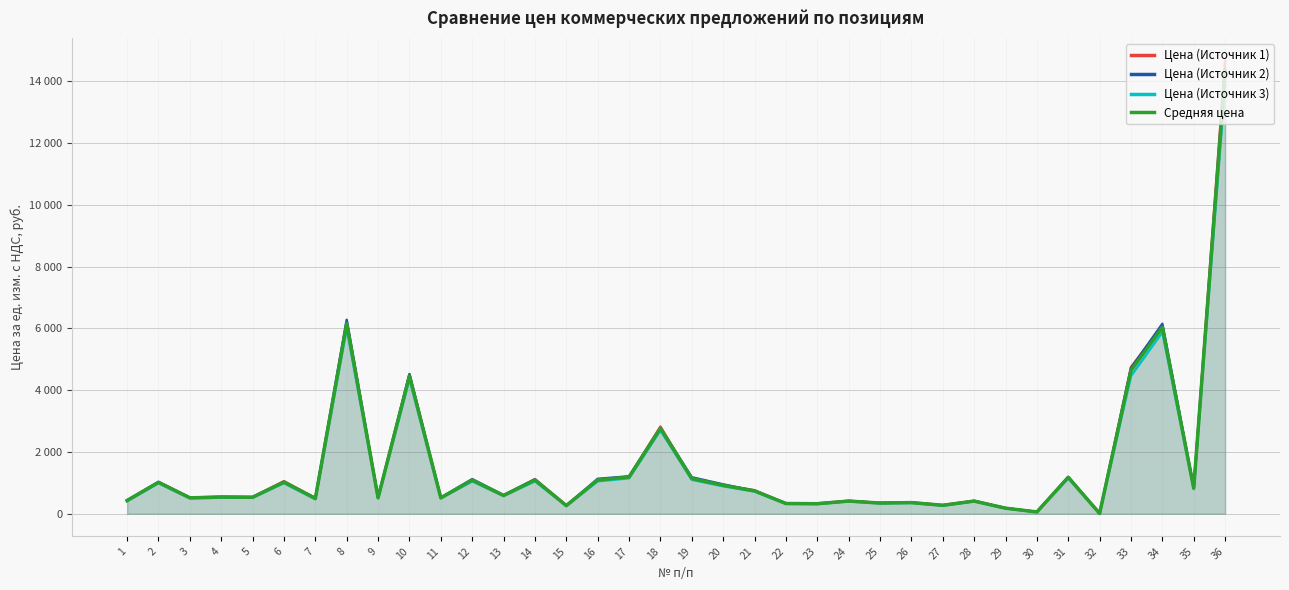

What is the total value across all series at 23?

1293.3